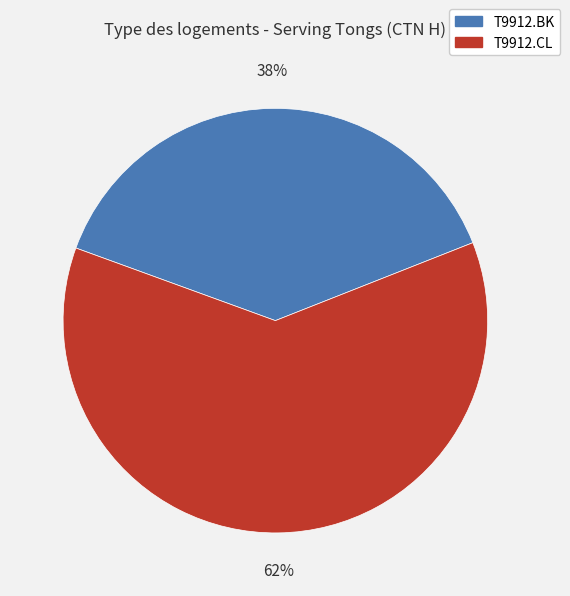

To the nearest percent, what portion does T9912.BK represent?

38%